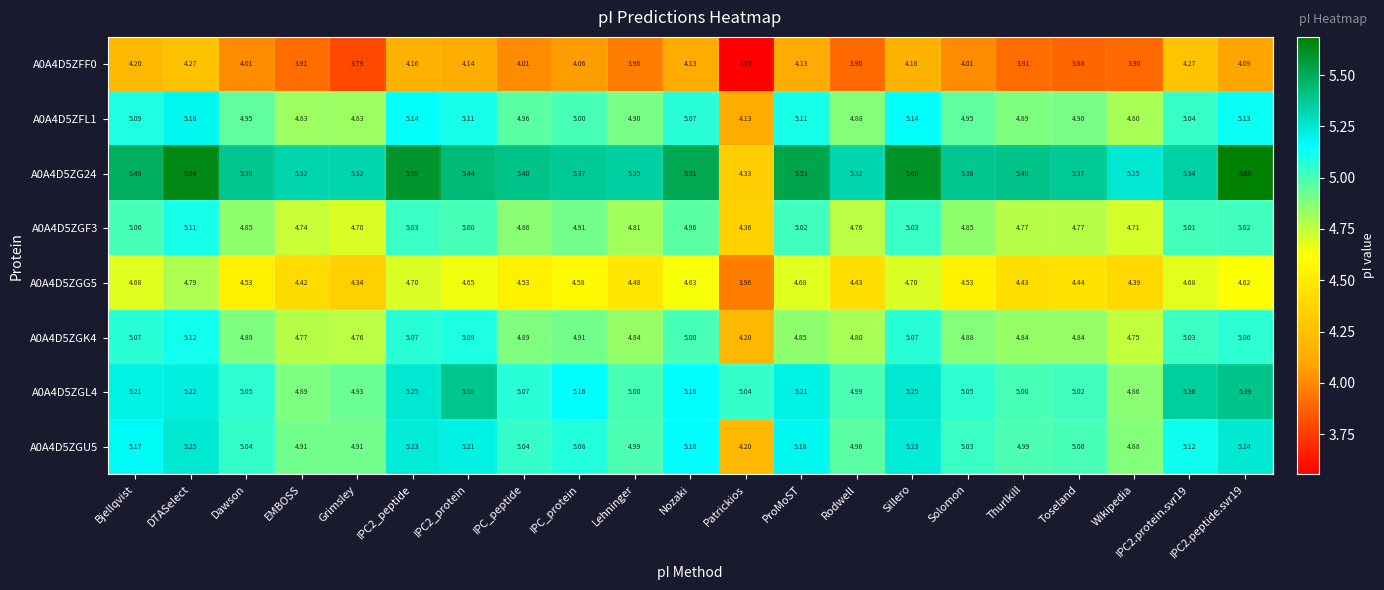

Which category has the lowest value across all series?

Patrickios